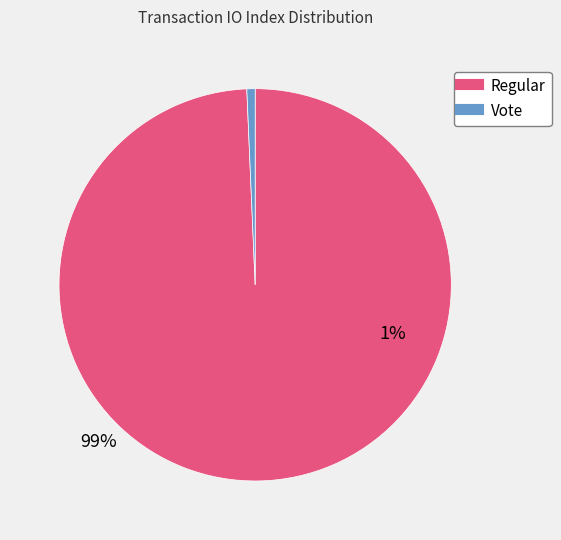

The Vote slice represents 1% of the pie. True or false?

True